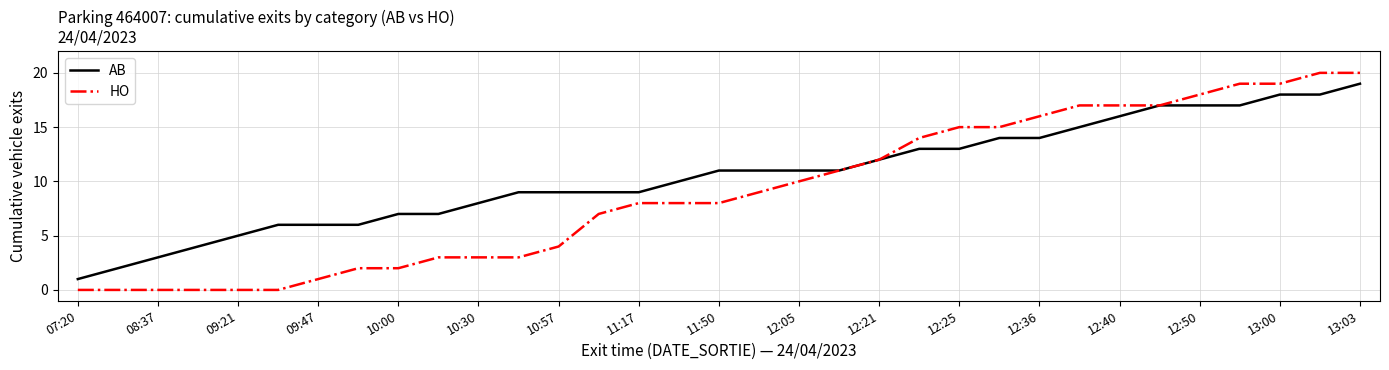

What is the difference between the maximum and minimum values in the AB series?

18